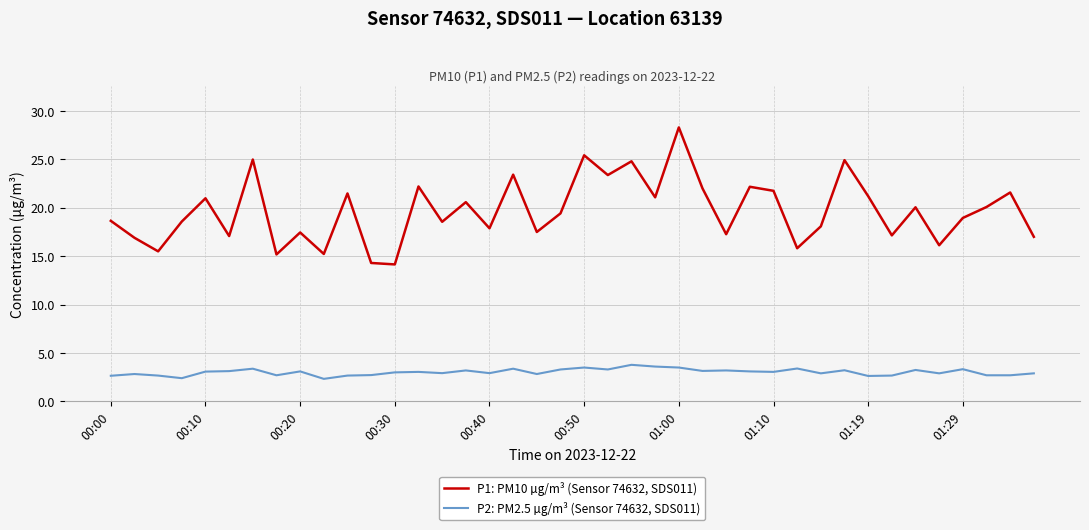

Count the number of data series in this chart.

2